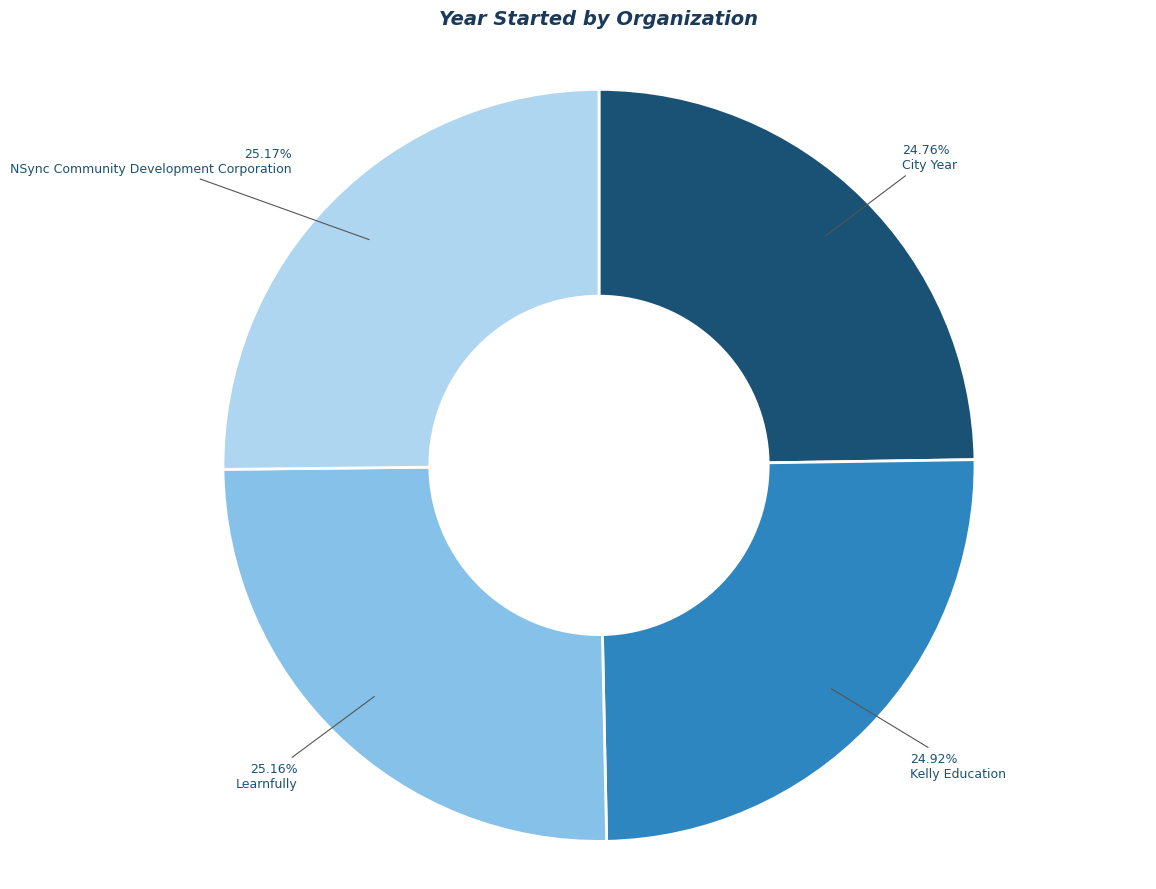

Does City Year represent more than half of the total?

No